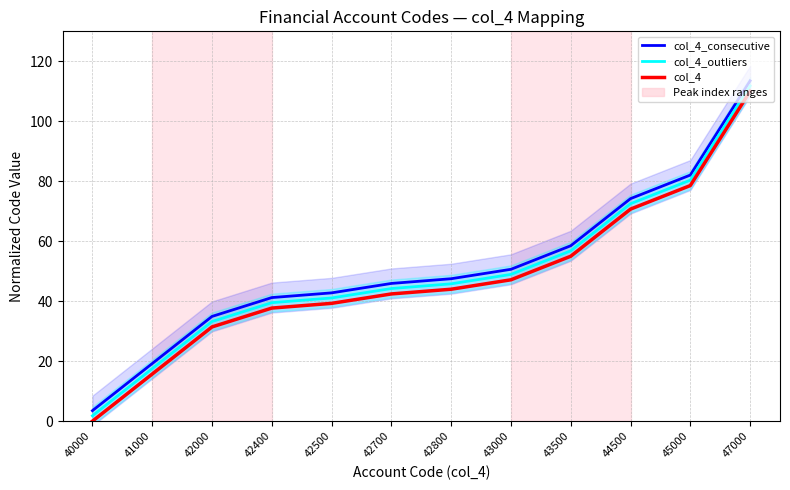

The col_4_consecutive series shows 91.9 at 43500. True or false?

False